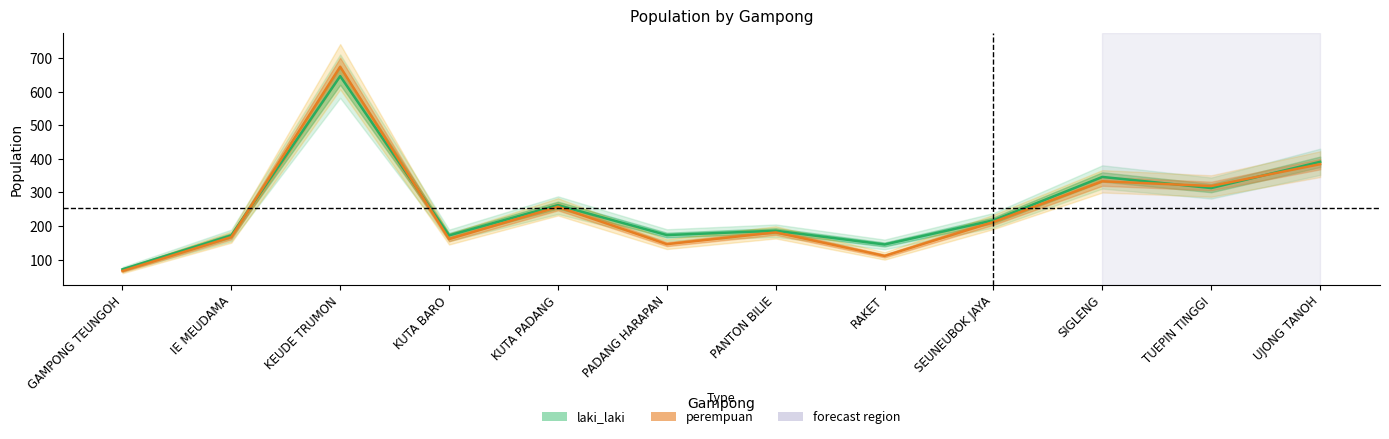

Where is the first local minimum for laki_laki?

KUTA BARO